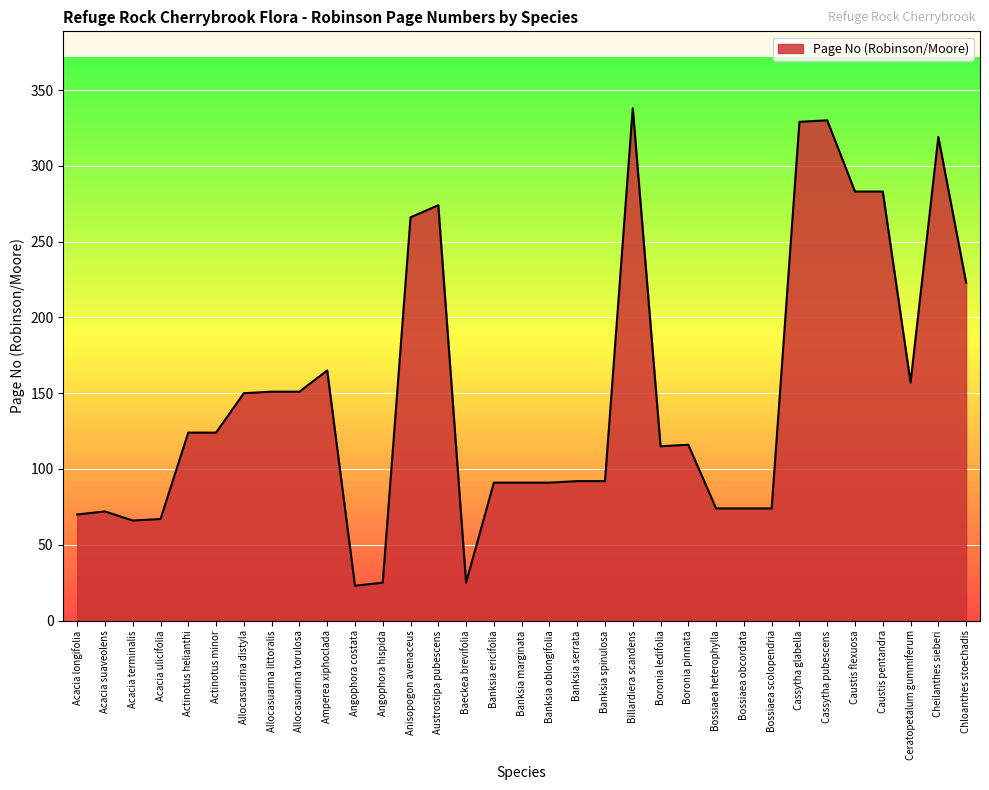

What is the sum of all values?

4925